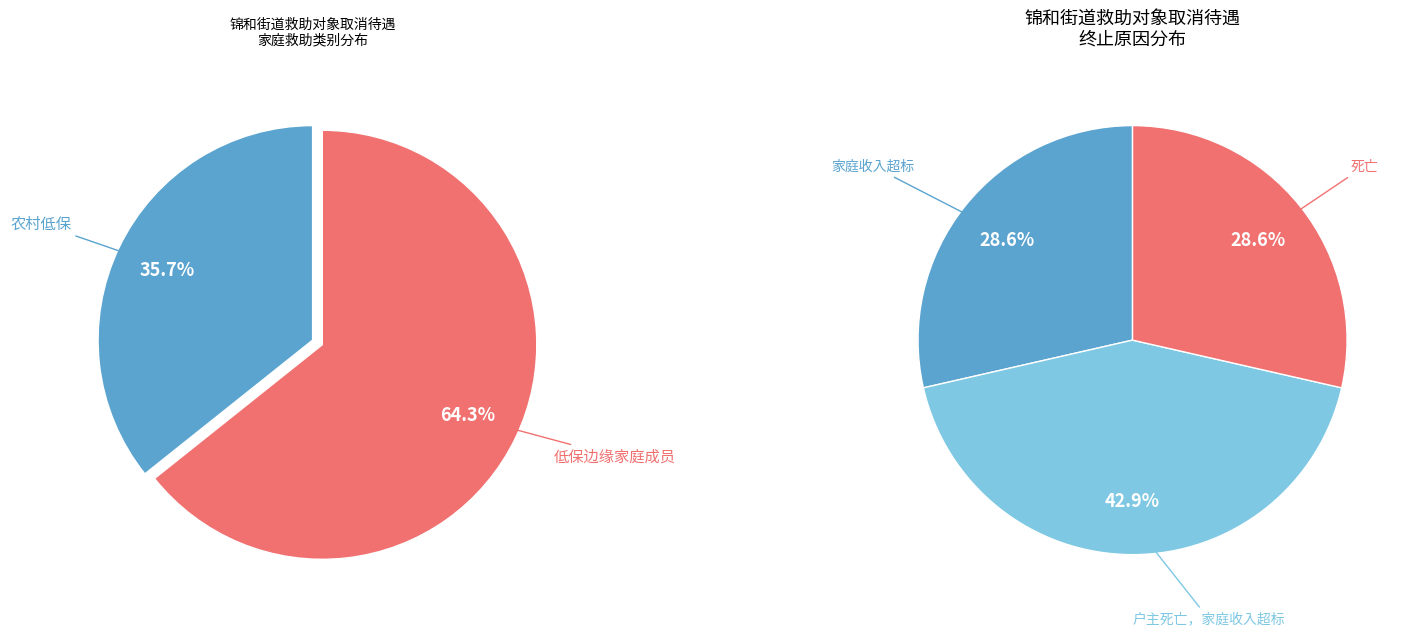

What is the largest slice in the pie chart?

低保边缘家庭成员